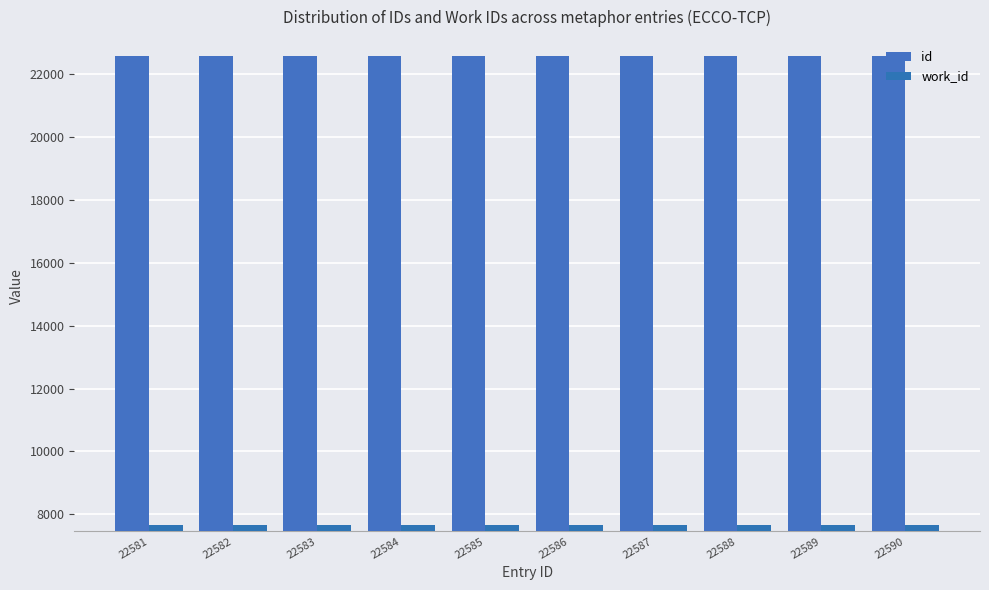

Rank the series at 22583 from lowest to highest value.

work_id, id